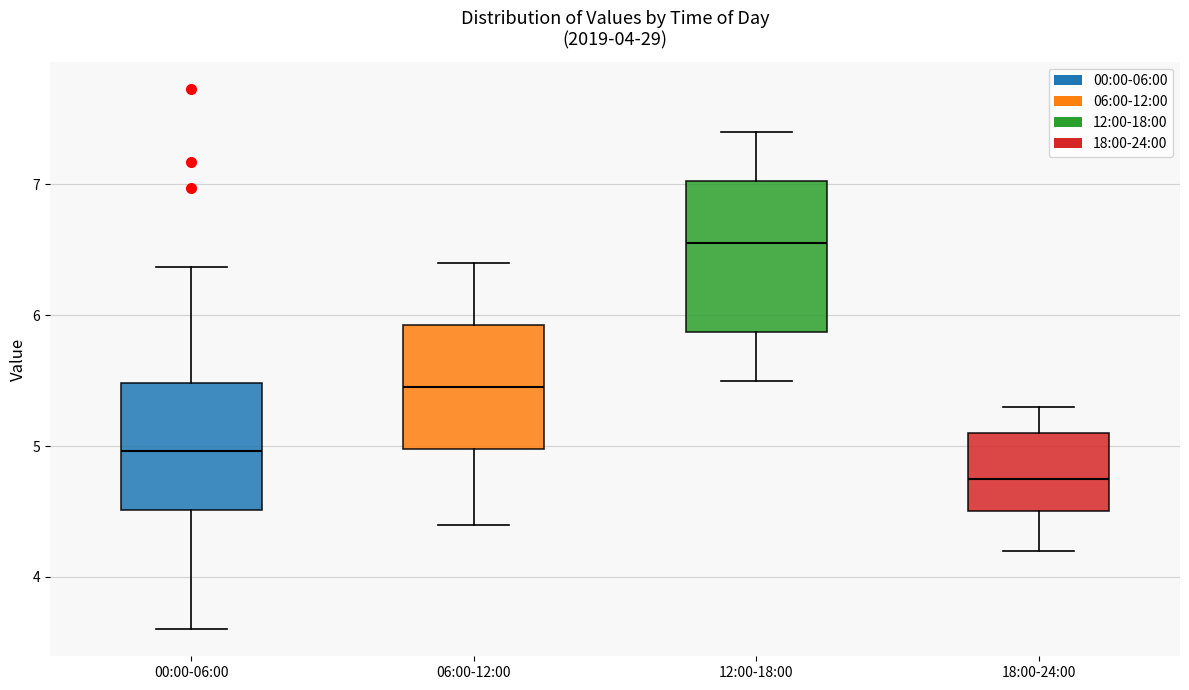

Reading left to right, transcribe this box plot: for each box, give where its median line is, the range the box spans, and where its two whiskers end, as read against the y-axis. The values are not printed on the chart, so give them approximately, as read against the axis.

00:00-06:00: median 5.0, box 4.5 to 5.5, whiskers 3.6 to 6.4
06:00-12:00: median 5.5, box 5.0 to 5.9, whiskers 4.4 to 6.4
12:00-18:00: median 6.6, box 5.9 to 7.0, whiskers 5.5 to 7.4
18:00-24:00: median 4.8, box 4.5 to 5.1, whiskers 4.2 to 5.3